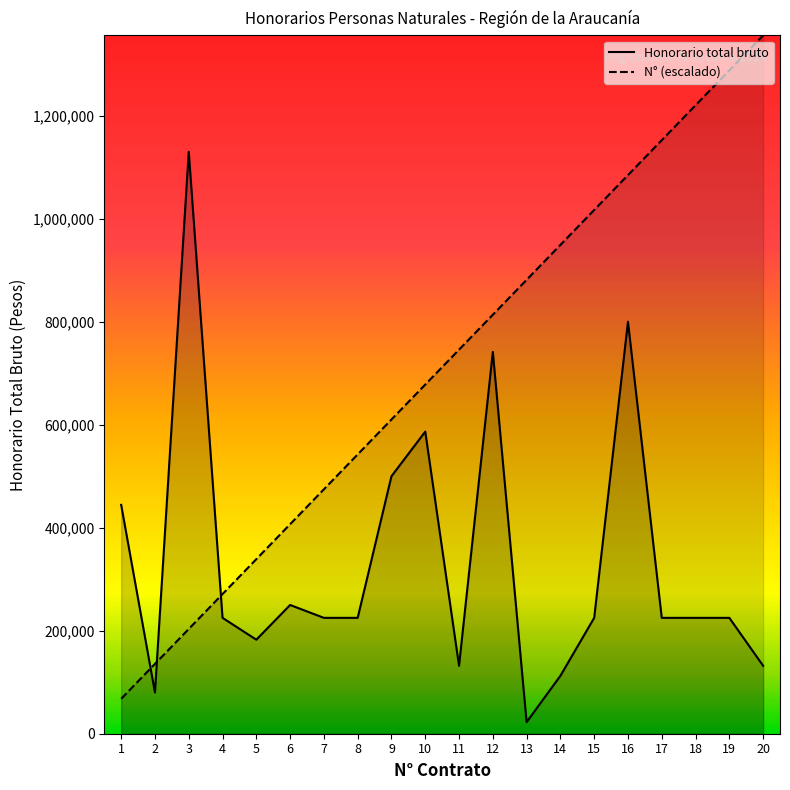

Between 7 and 3, which is larger?

3